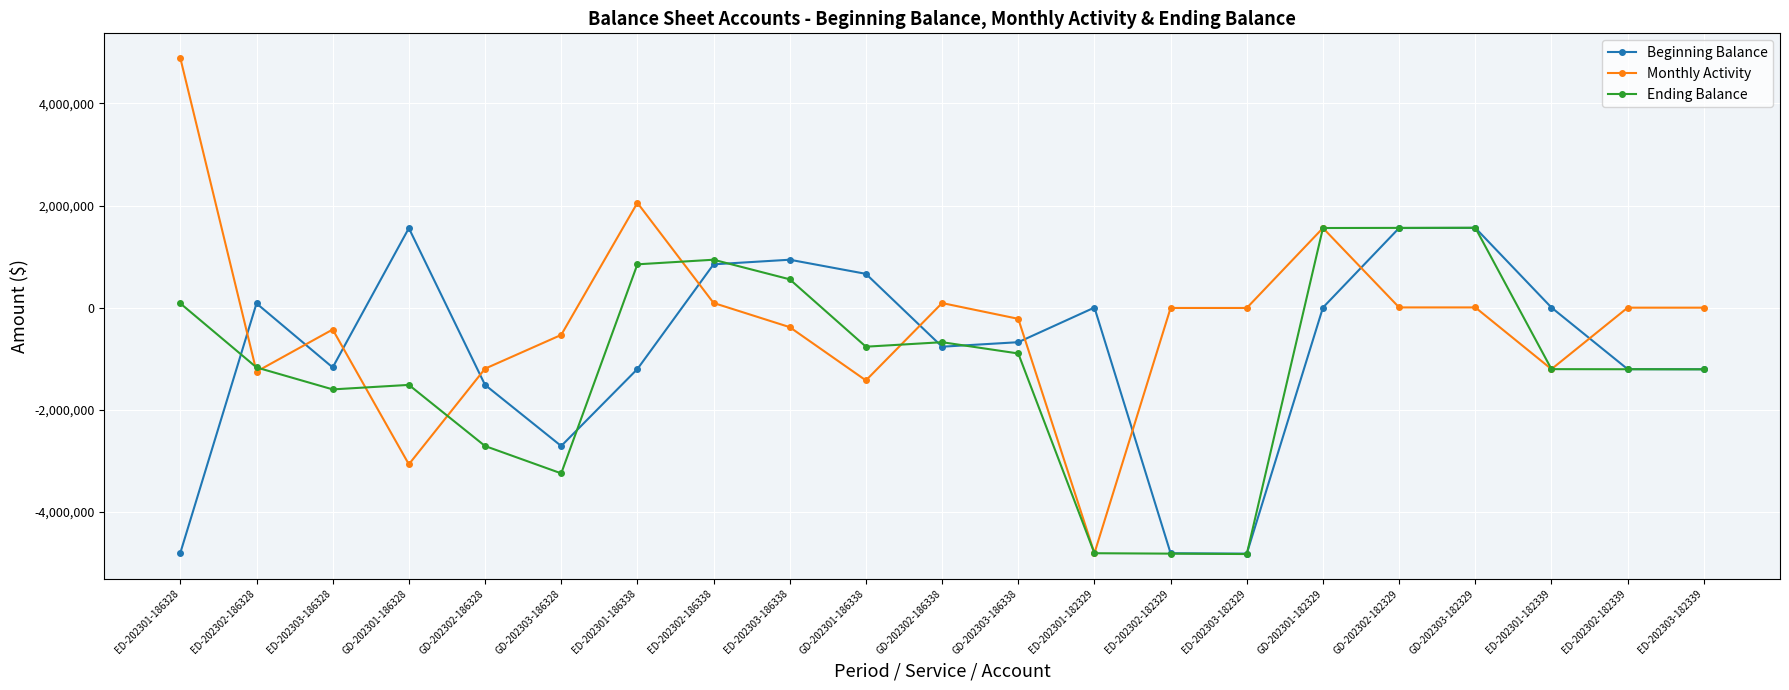

True or false: Beginning Balance has more than 0 interior local peaks.

True